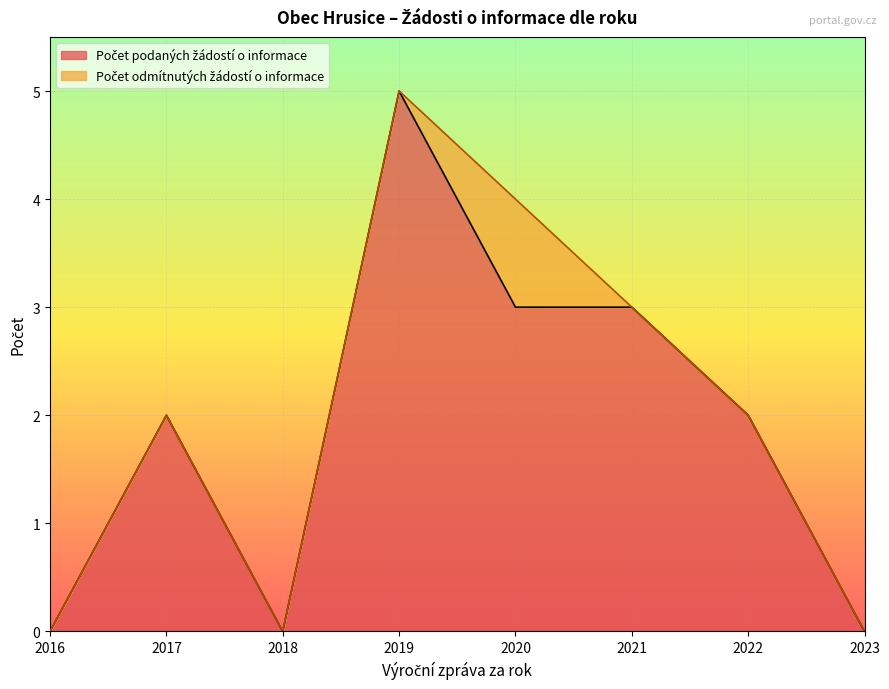

Between 2018 and 2016, which series saw the biggest shift?

Počet podaných žádostí o informace